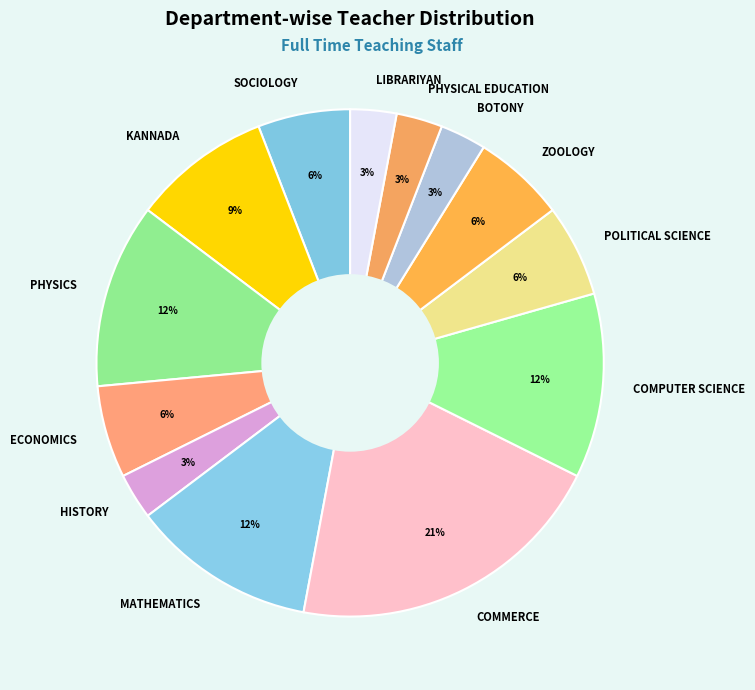

What is the largest slice in the pie chart?

COMMERCE